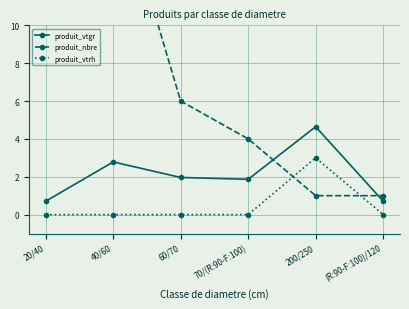

Rank the series by their maximum value, from lowest to highest.

produit_vtrh, produit_vtgr, produit_nbre